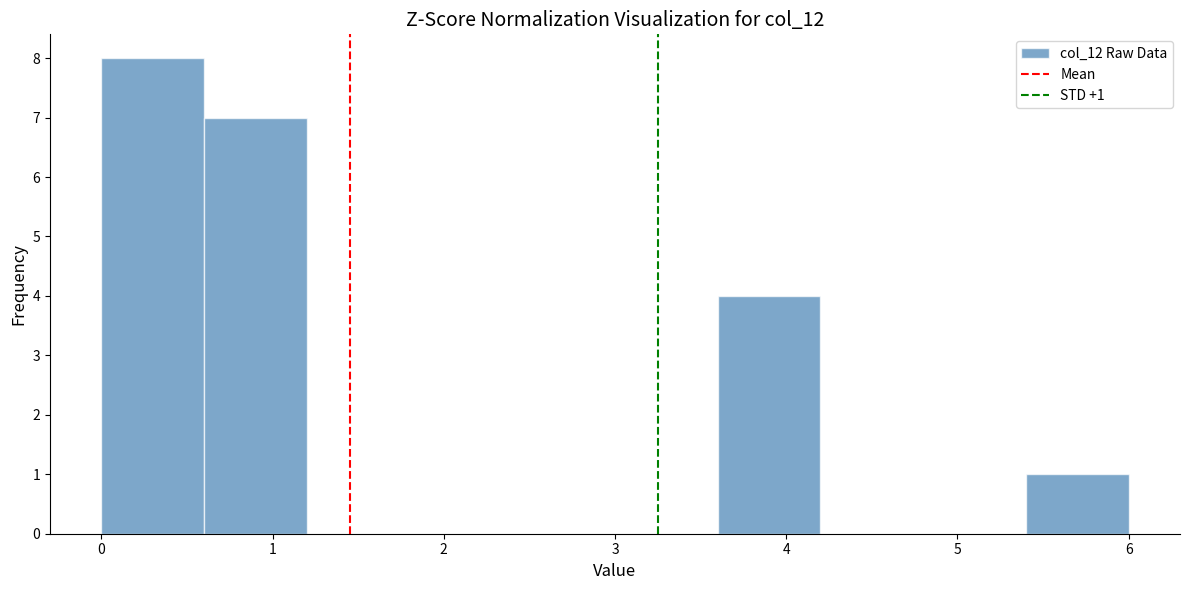

Which range on the x-axis has the tallest bar?

0.0 to 0.6